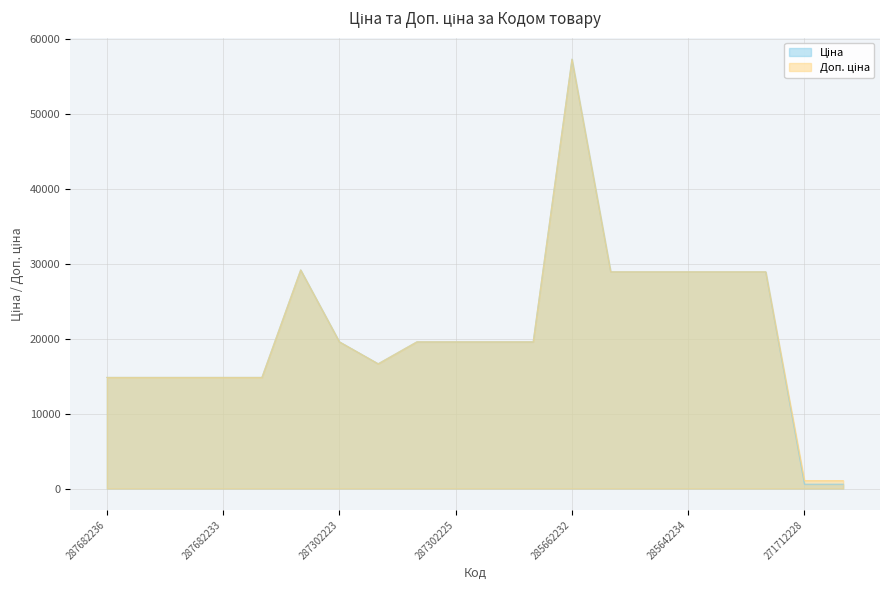

How many interior local valleys does the Доп. ціна series have?

1